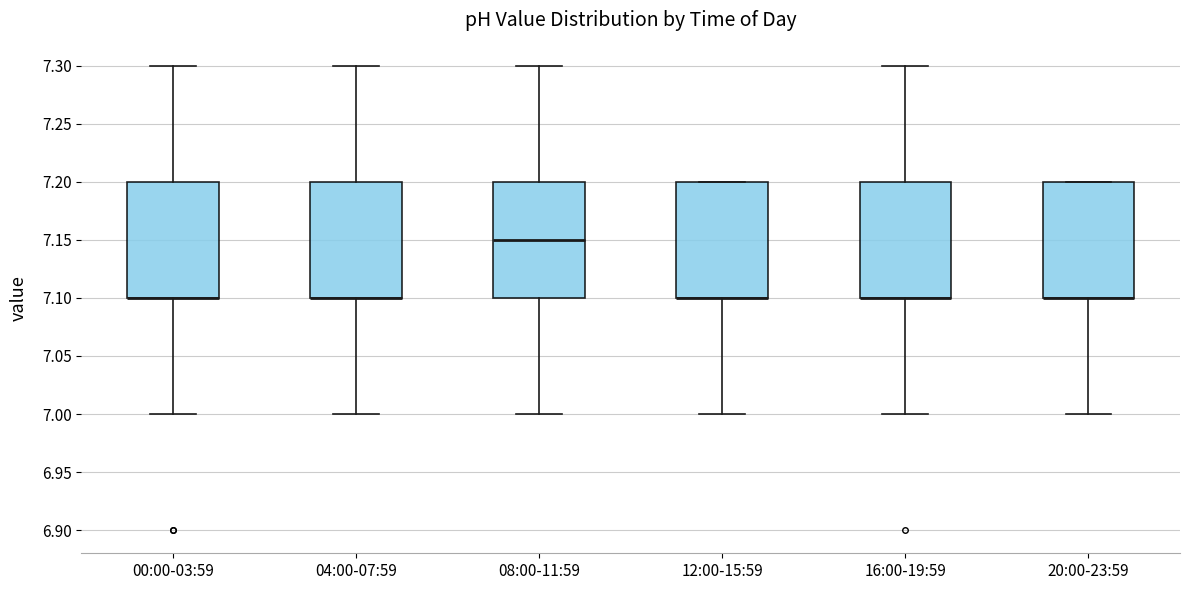

Where is the lower edge of the box for 04:00-07:59 on the y-axis? The values are not printed on the chart, so give them approximately, as read against the axis.

7.10